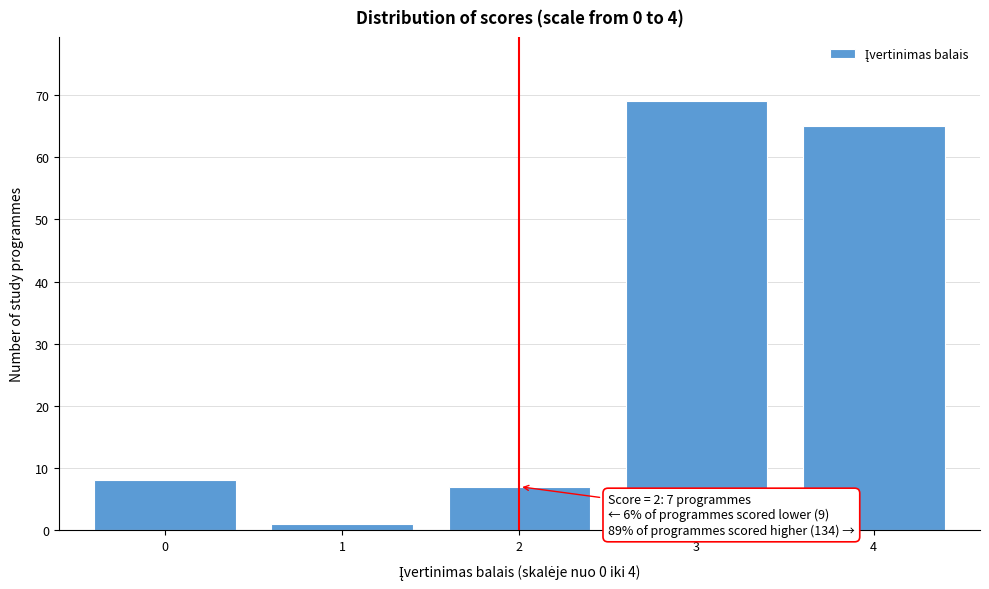

Reading right to left, list all the values displayed in this chart.

4=65	3=69	2=7	1=1	0=8